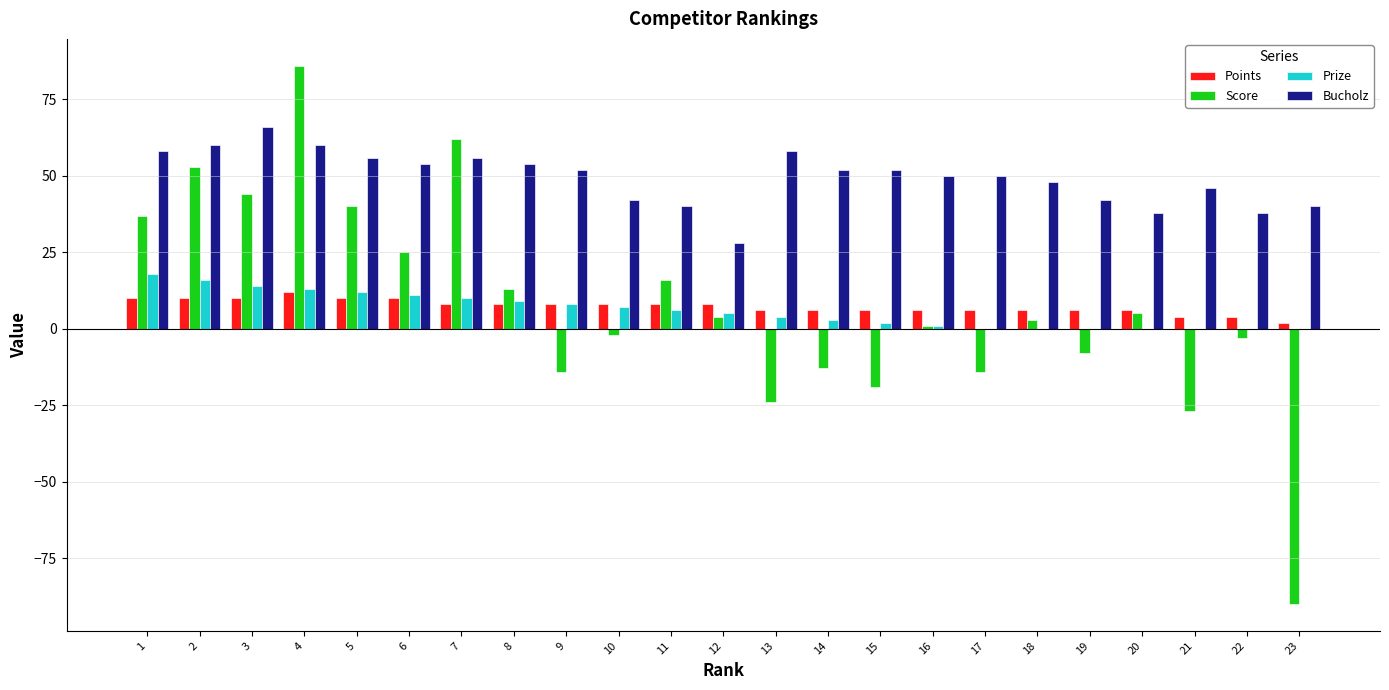

What is the maximum value for Score?

86